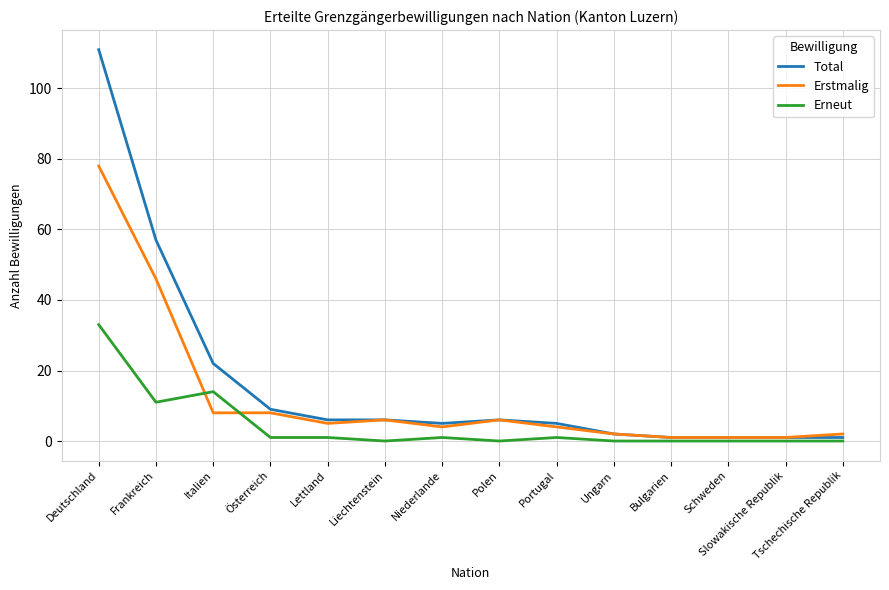

Which series has the widest spread of values?

Total